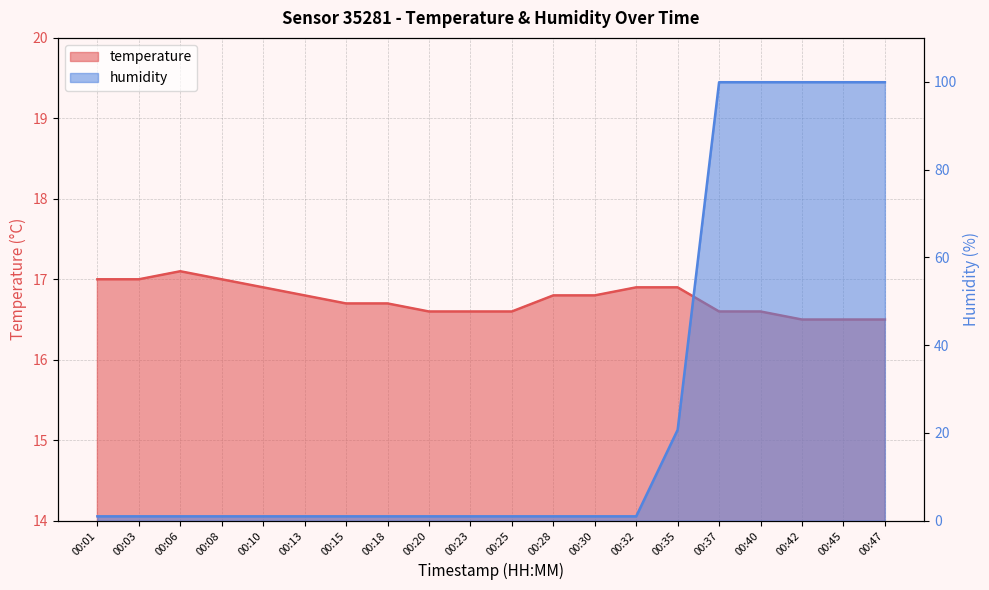

What is the value of the temperature point at the 15th from the left?

16.9